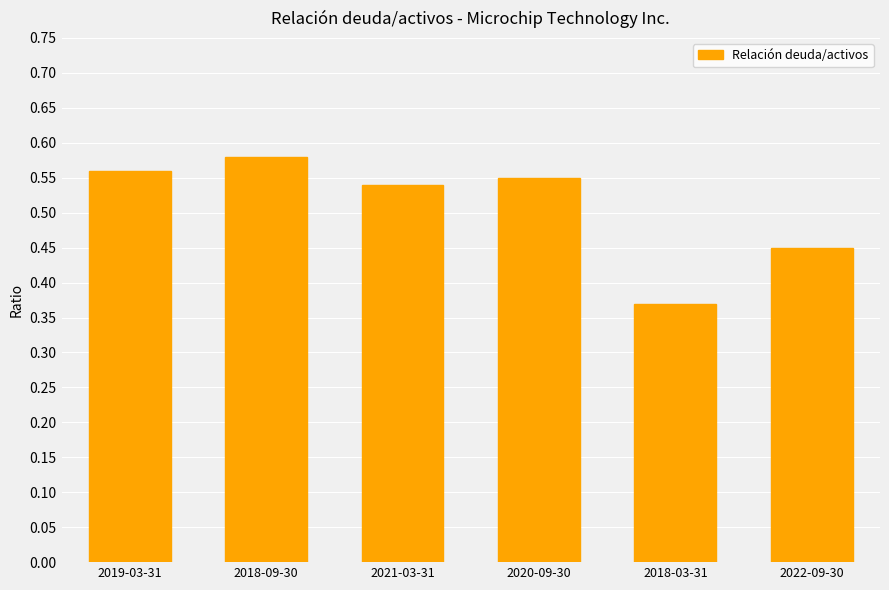

At which category does the chart reach its minimum across all series?

2018-03-31